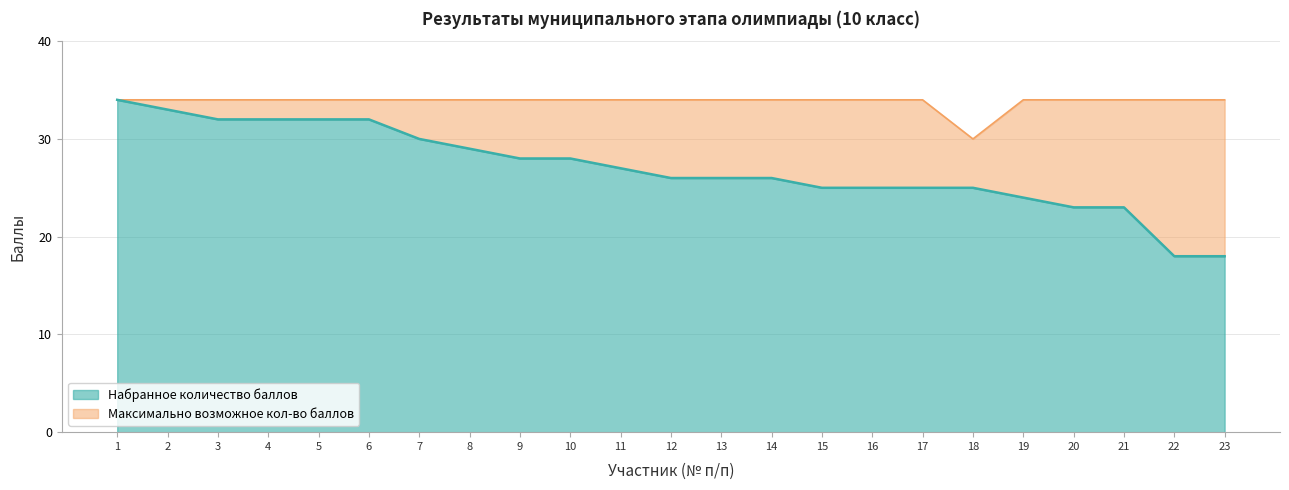

Rank the categories by Набранное количество баллов value from lowest to highest.

22, 23, 20, 21, 19, 15, 16, 17, 18, 12, 13, 14, 11, 9, 10, 8, 7, 3, 4, 5, 6, 2, 1